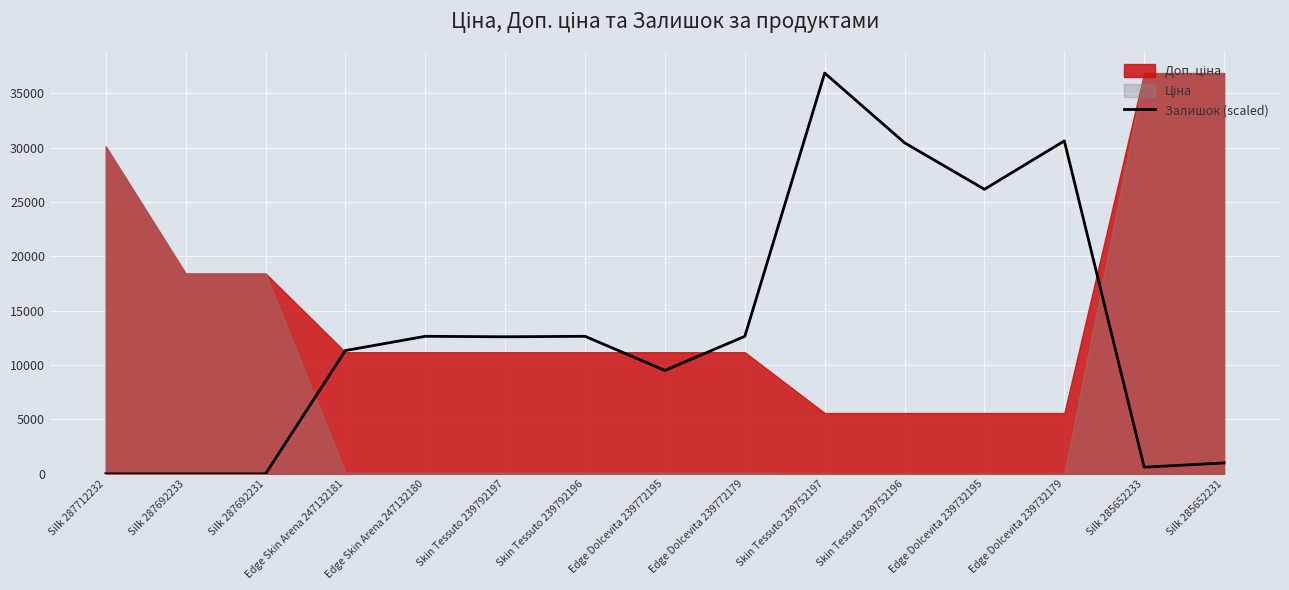

What value does the data have at Skin Tessuto 239752196?

30432.6